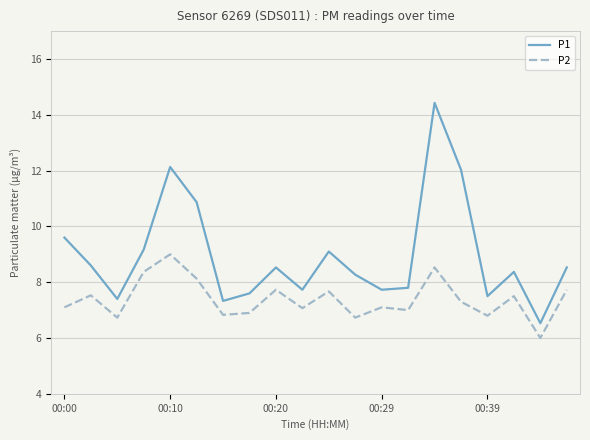

What is the difference between the maximum and minimum values in the P1 series?

7.9